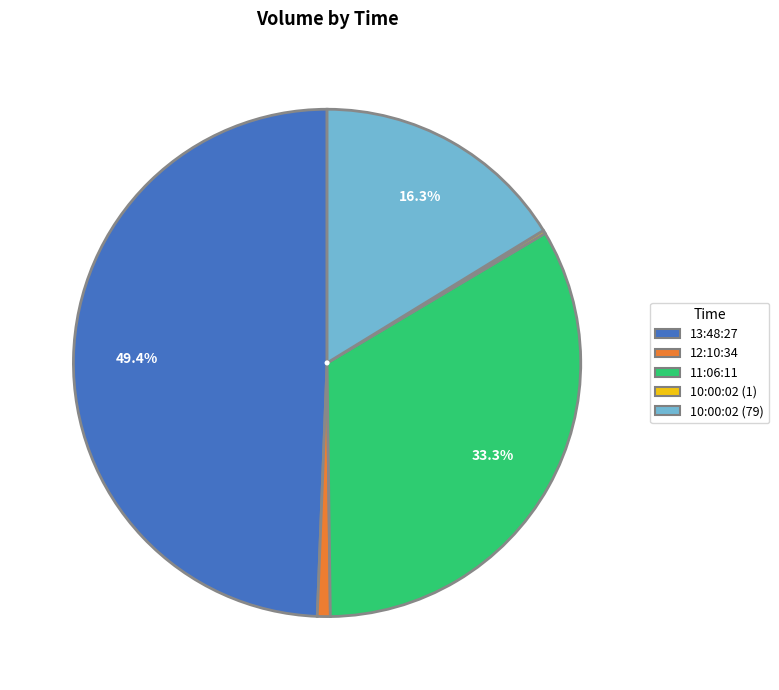

Combined, what portion of the pie is 11:06:11 and 13:48:27?

82.7%